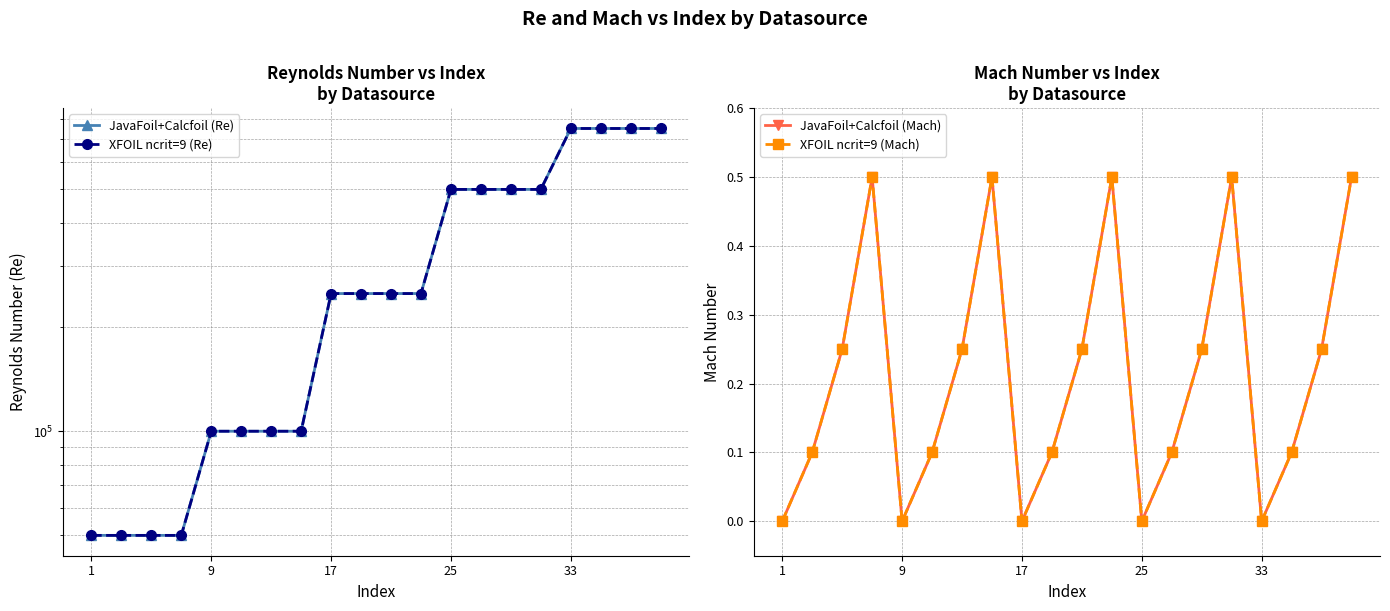

Which series has the largest range (max minus min)?

JavaFoil+Calcfoil (Re)